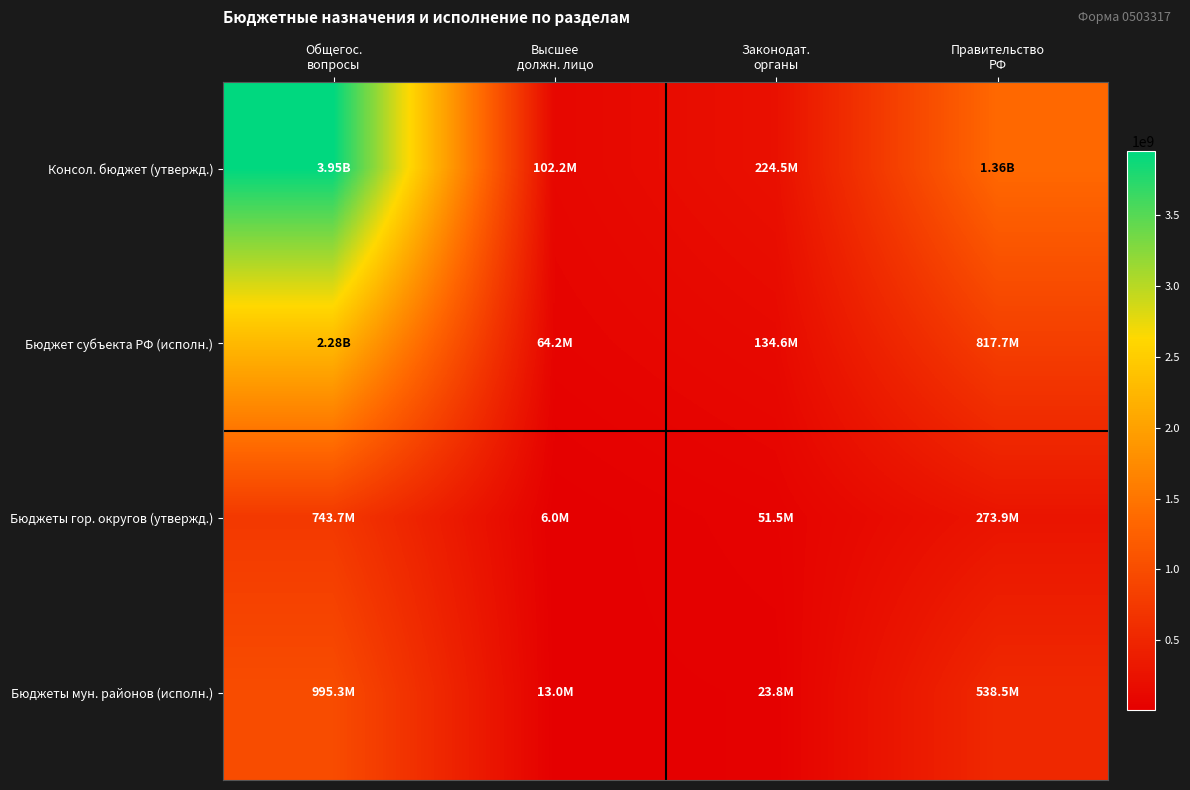

At how many categories does at least one series exceed 626566798?

2